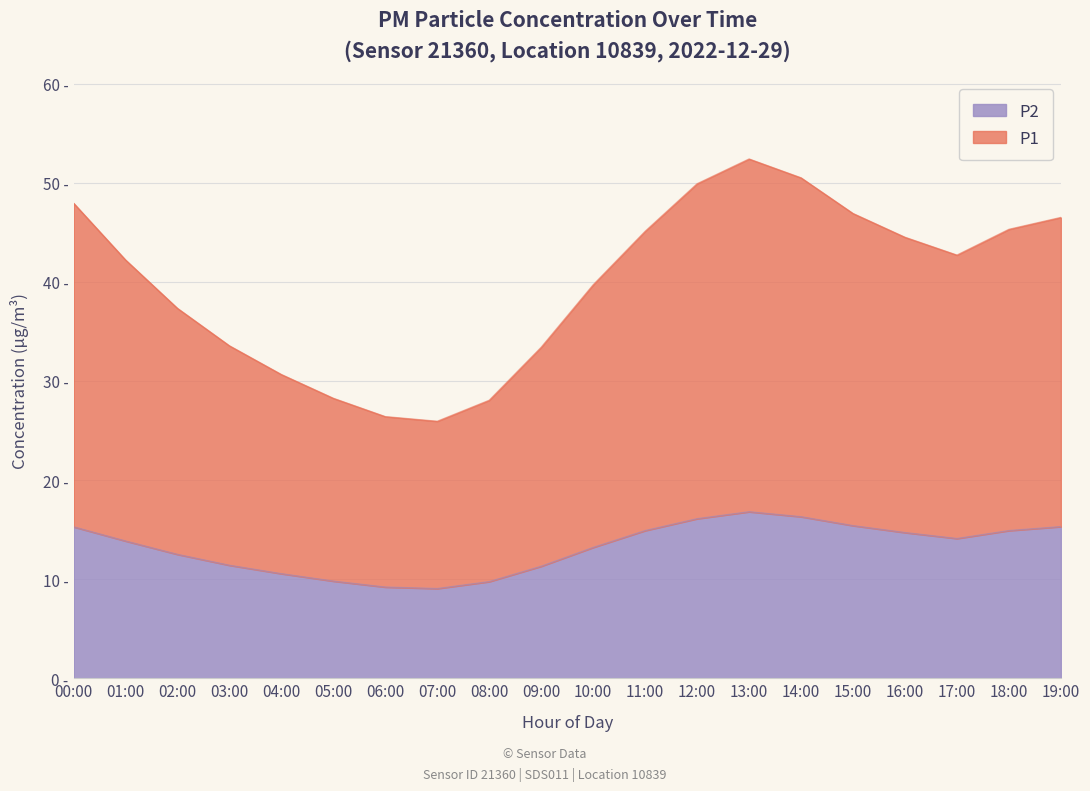

Rank the series by their average value, from highest to lowest.

P1, P2